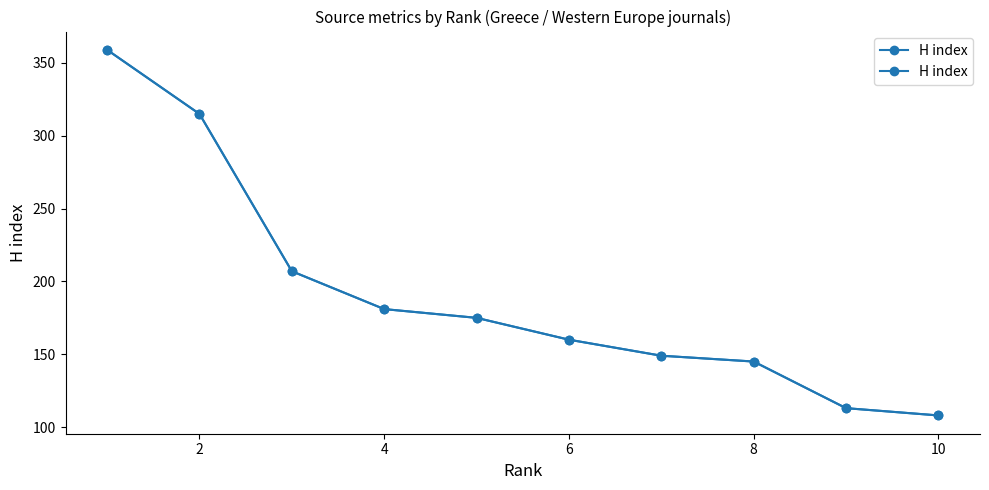

Reading left to right, extract all data points from this chart.

359	315	207	181	175	160	149	145	113	108